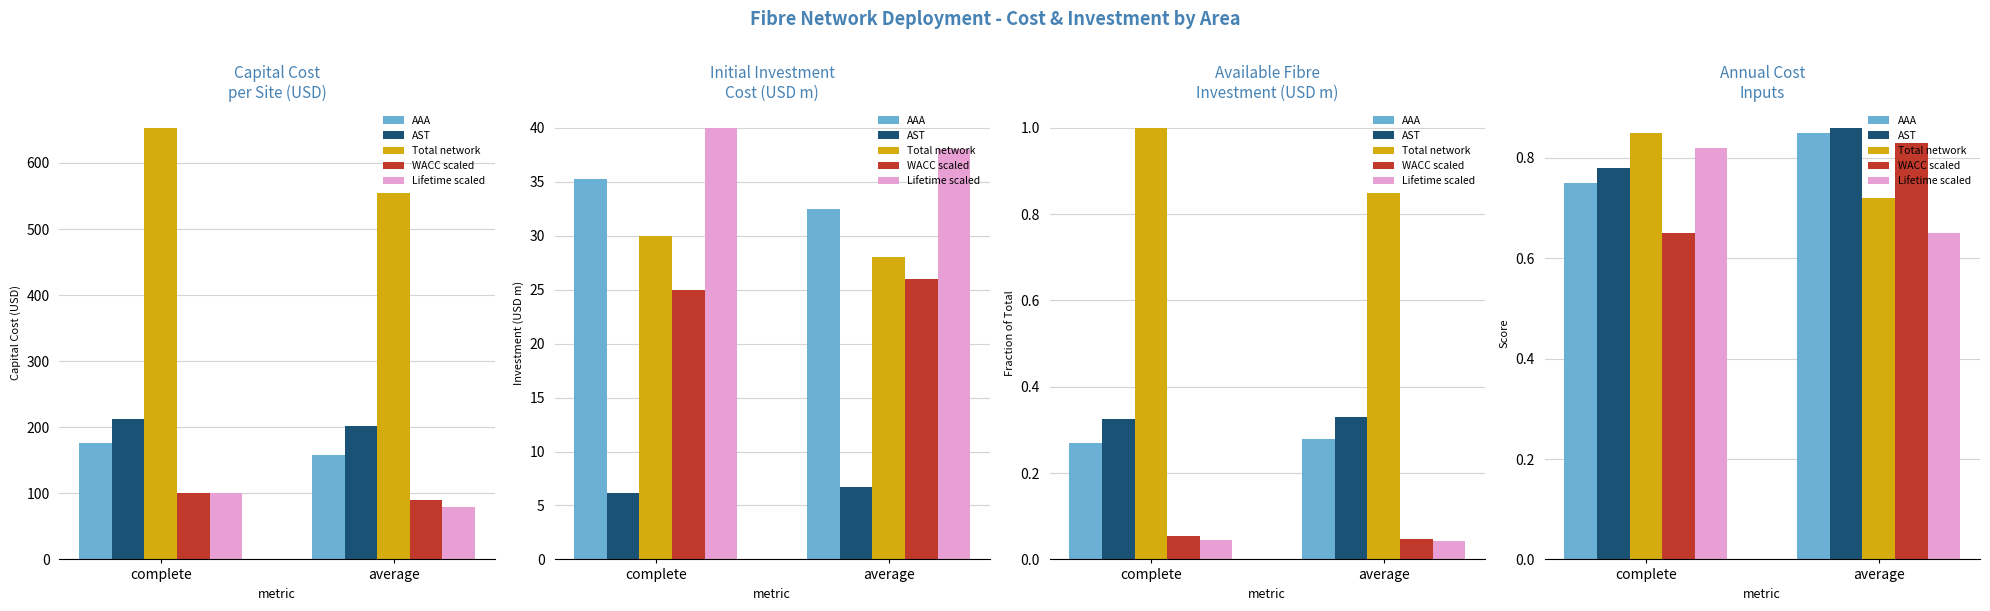

Between complete and average, which is larger?

average